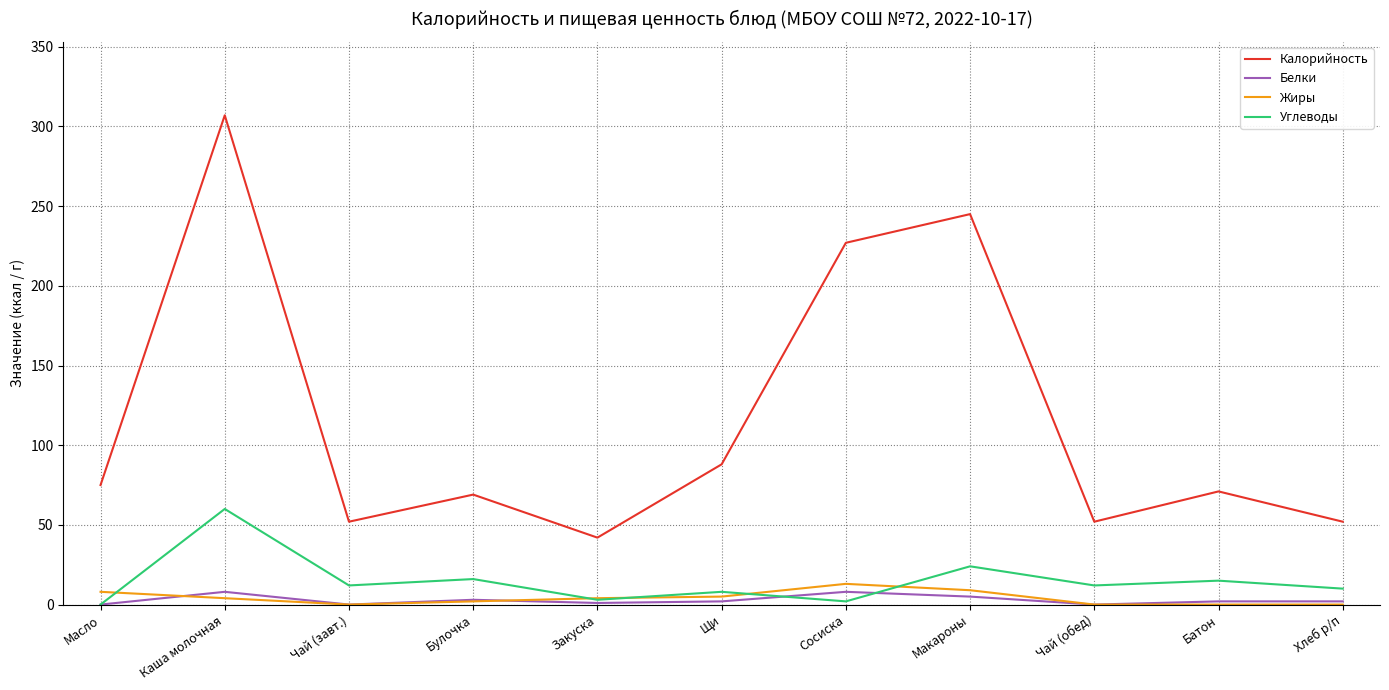

Which series changed the most between Чай (завт.) and Булочка?

Калорийность